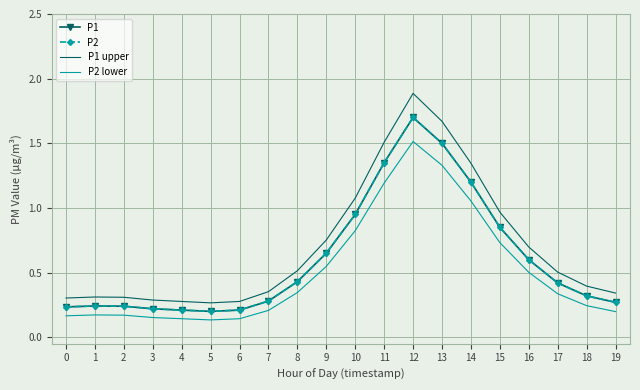

True or false: P2 lower and P1 cross at least once.

False